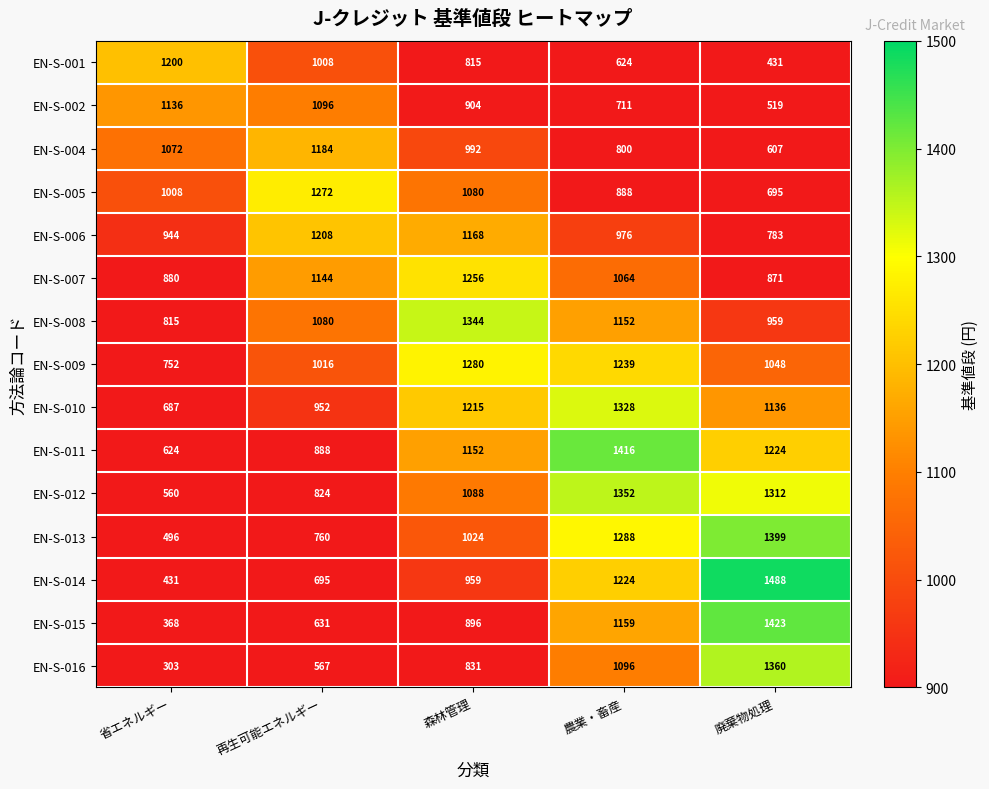

What is the sum of the EN-S-004 values at 森林管理 and 再生可能エネルギー?

2176